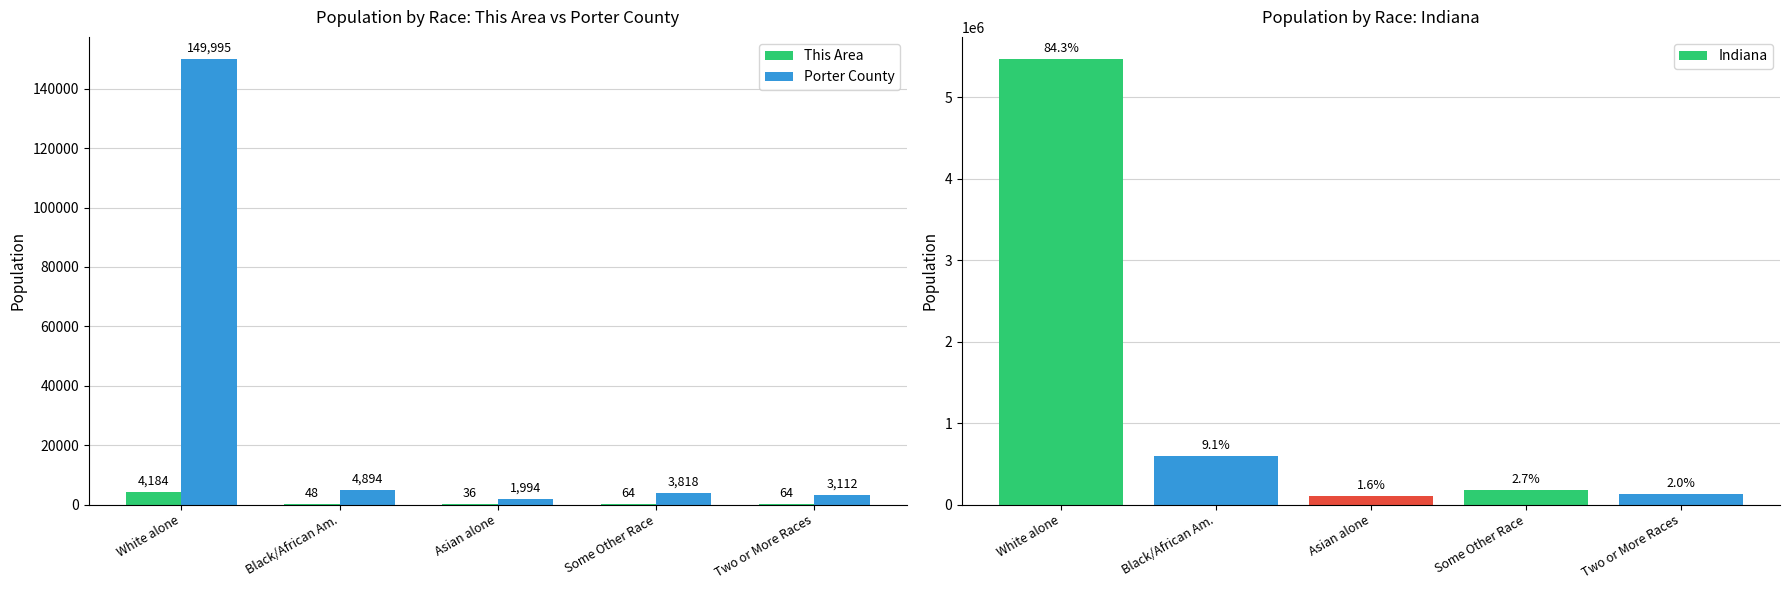

How many data points in This Area are less than 64?

2